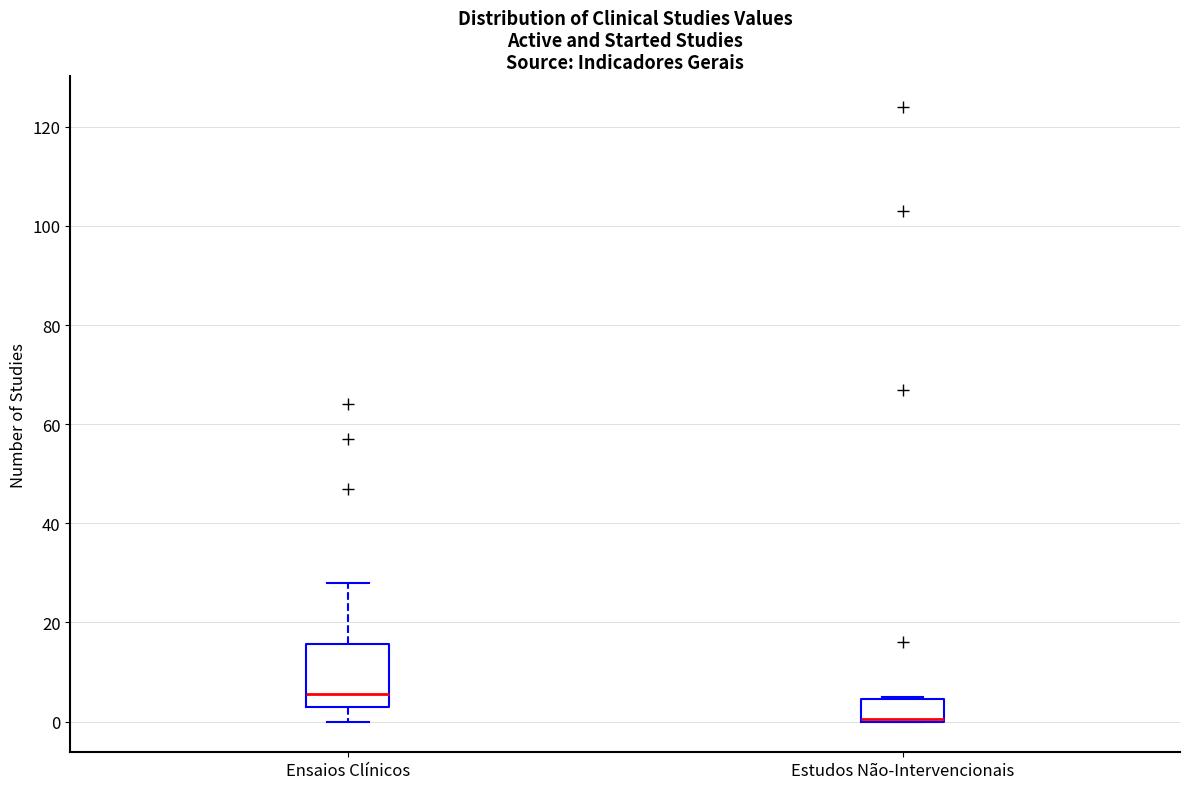

Which box is the tallest, from its lower edge to its upper edge?

Ensaios Clínicos